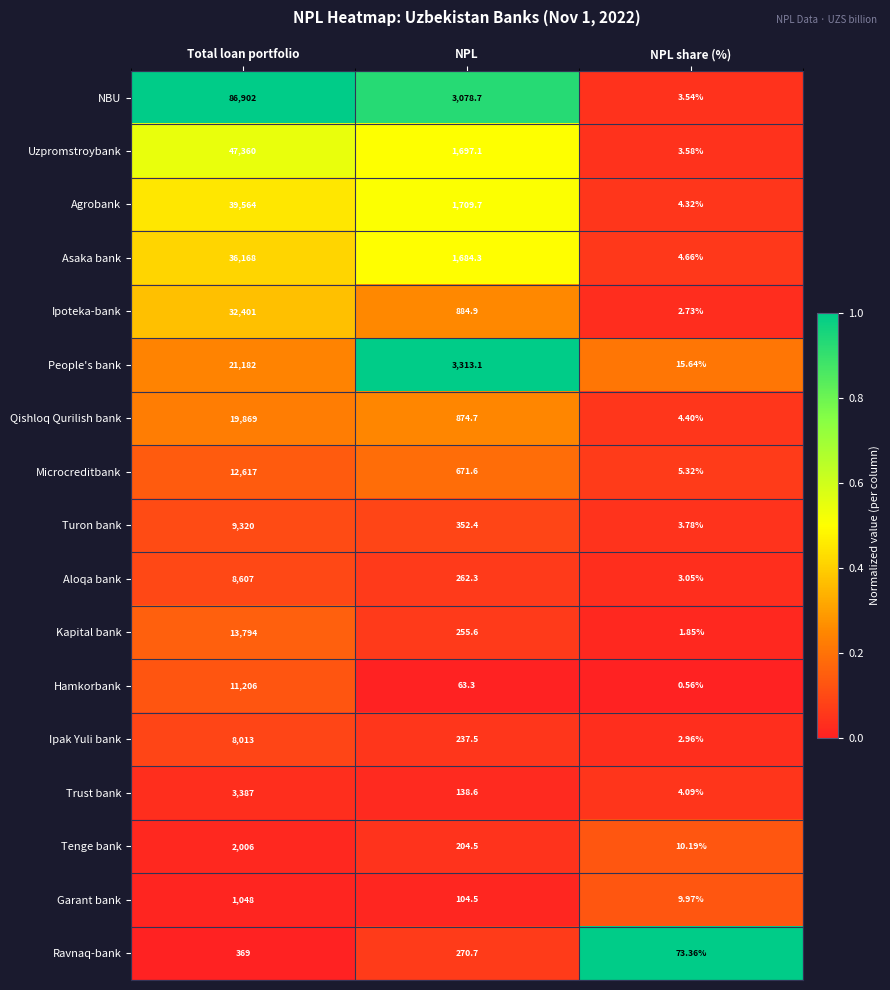

What is the difference between the highest and lowest values at NPL?

3249.8